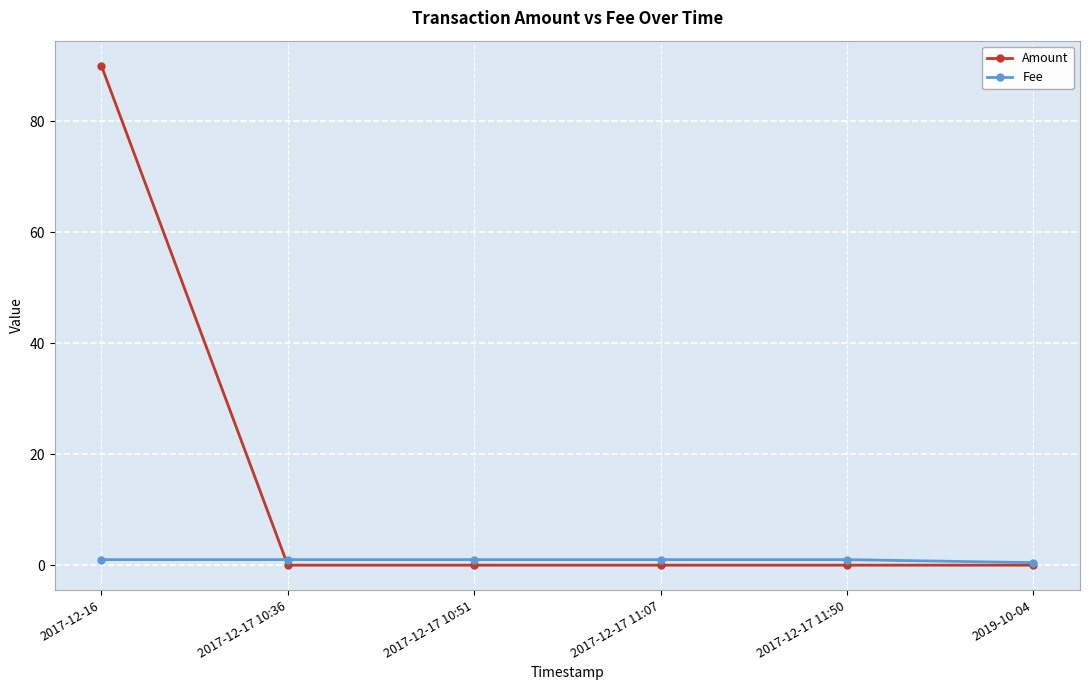

What position from the left is 2017-12-16?

1